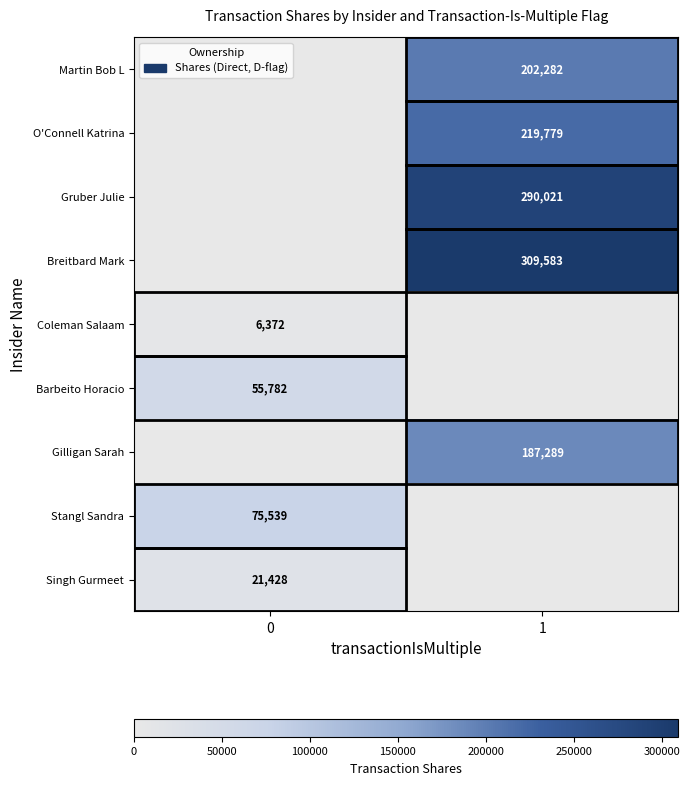

How many distinct data groups are displayed?

9